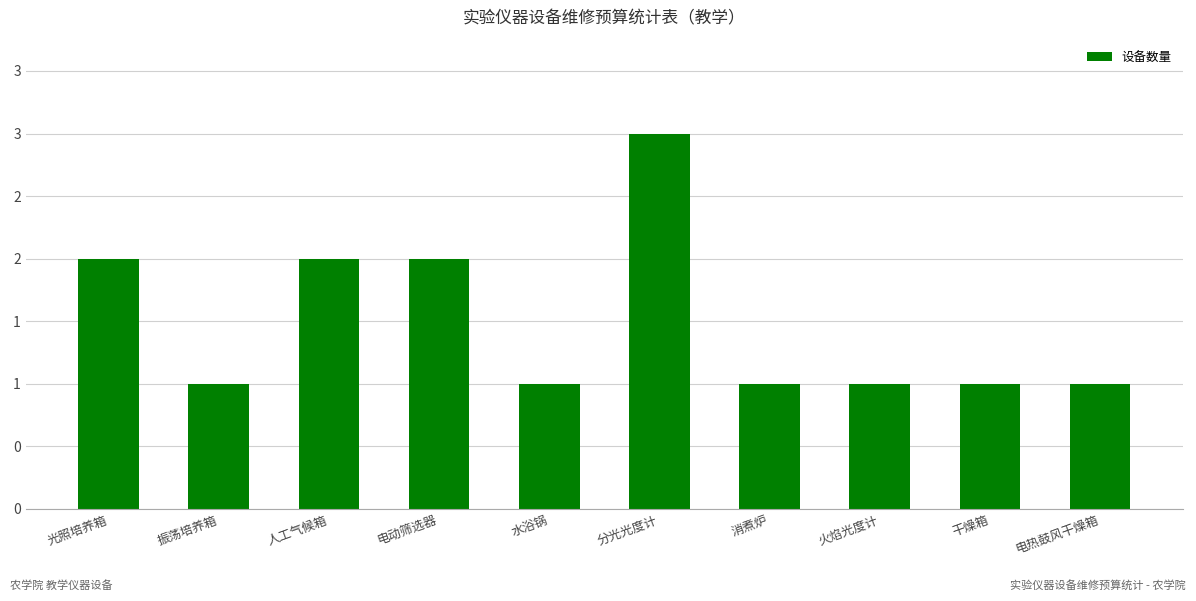

What is the sum of all values?

15